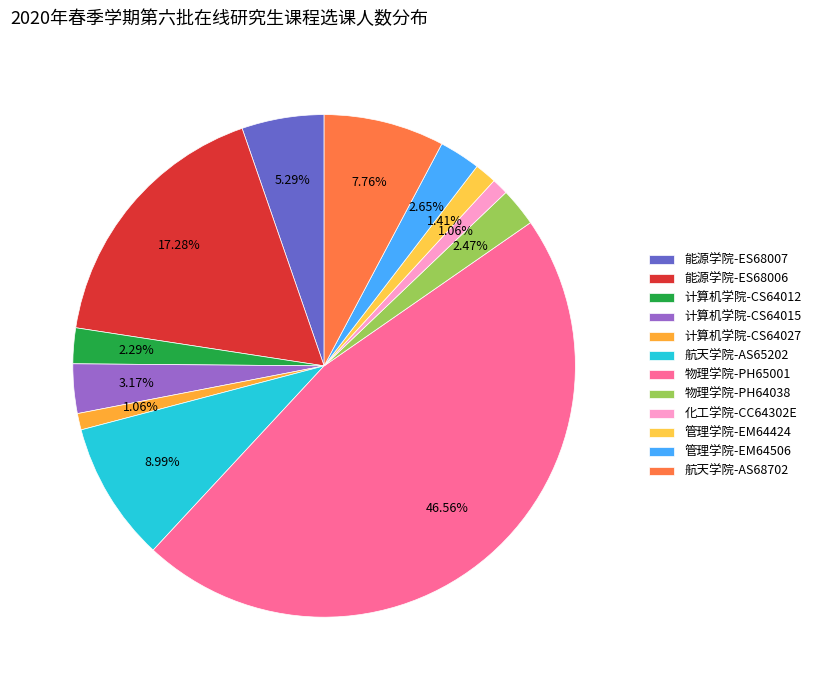

Count the number of slices in the pie.

12